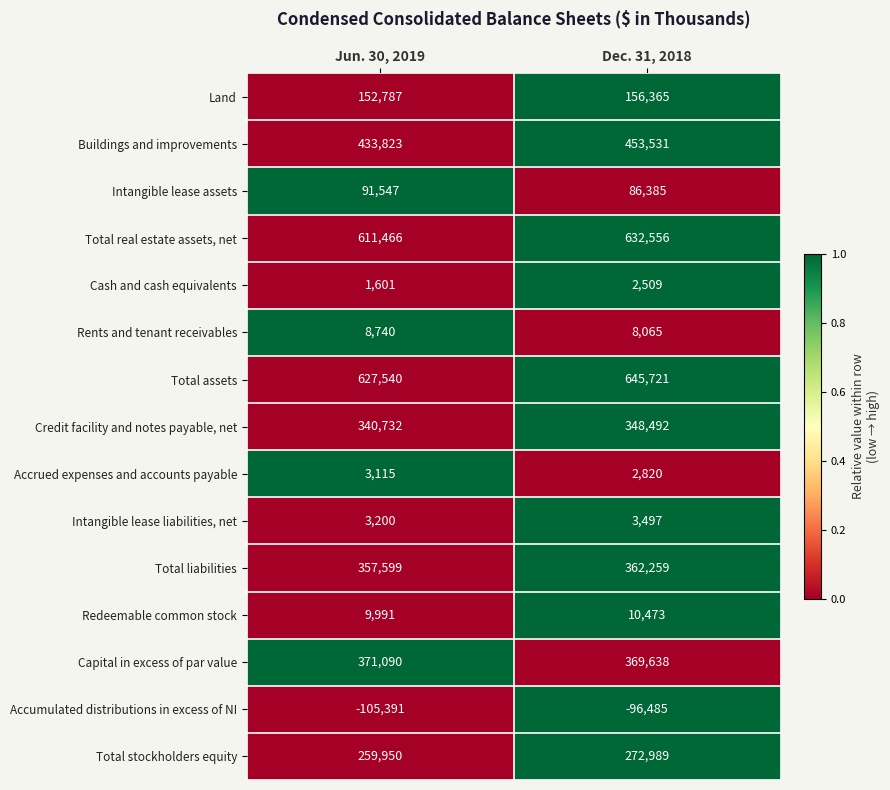

Rank the series at Dec. 31, 2018 from highest to lowest value.

Total assets, Total real estate assets, net, Buildings and improvements, Capital in excess of par value, Total liabilities, Credit facility and notes payable, net, Total stockholders equity, Land, Intangible lease assets, Redeemable common stock, Rents and tenant receivables, Intangible lease liabilities, net, Accrued expenses and accounts payable, Cash and cash equivalents, Accumulated distributions in excess of NI